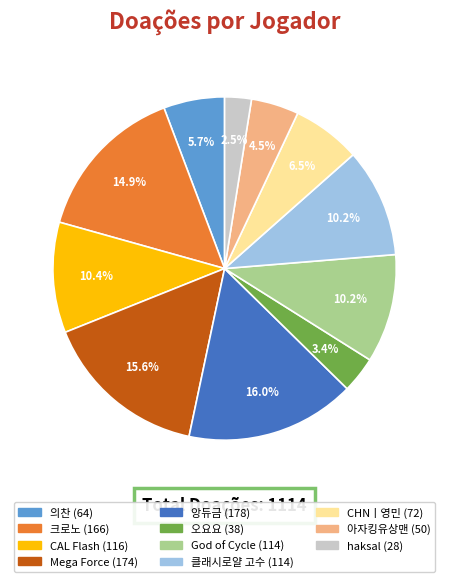

Does any single category account for the majority?

No